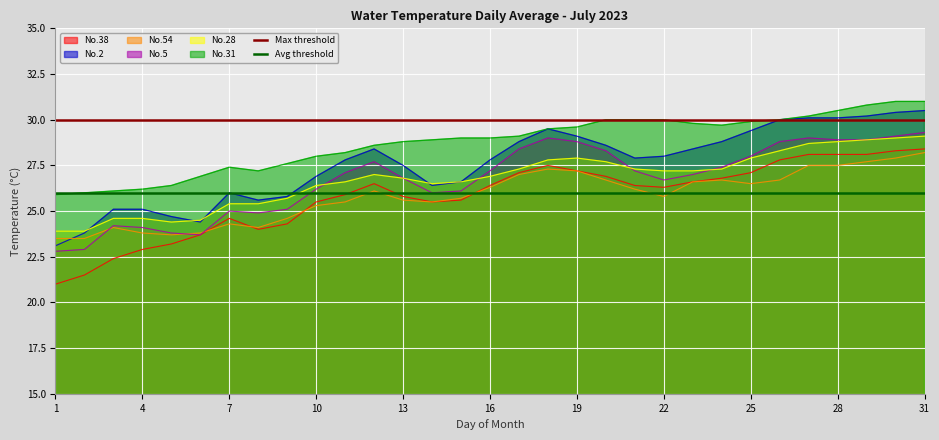

What is the minimum value for No.2?

23.1